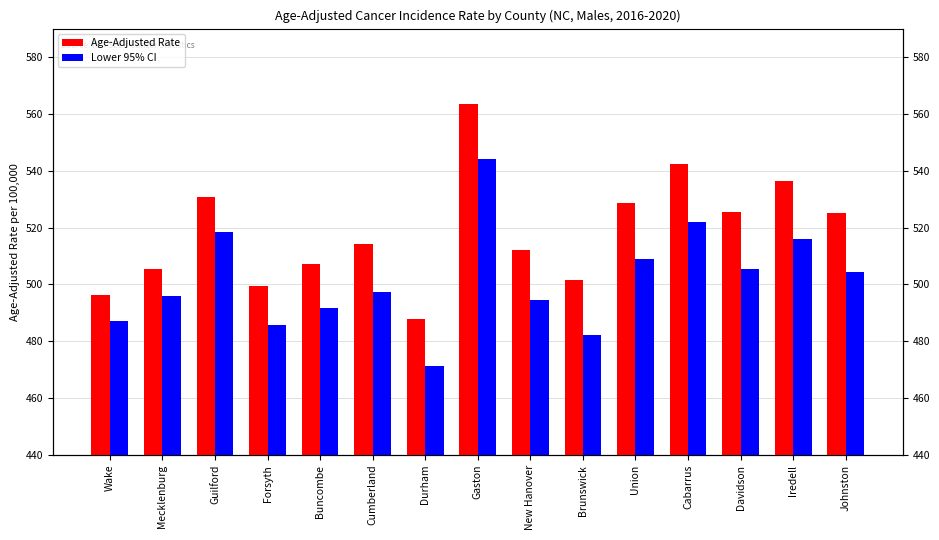

What is the lowest value of the Lower 95% CI series?

471.4